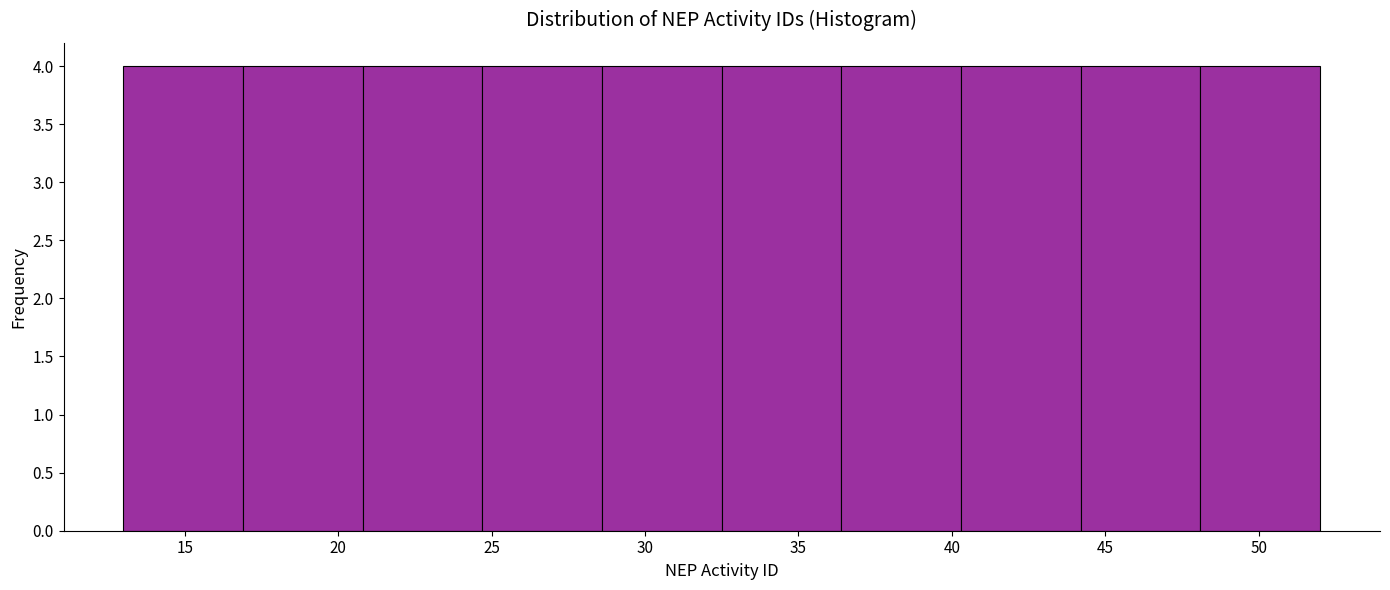

Reading left to right, list every bar in this chart as the range it spans on the x-axis followed by its height. Neither the bar edges nor the heights are printed on the chart, so give them approximately, as read against the axes.

13.0 to 16.9: 4
16.9 to 20.8: 4
20.8 to 24.7: 4
24.7 to 28.6: 4
28.6 to 32.5: 4
32.5 to 36.4: 4
36.4 to 40.3: 4
40.3 to 44.2: 4
44.2 to 48.1: 4
48.1 to 52.0: 4